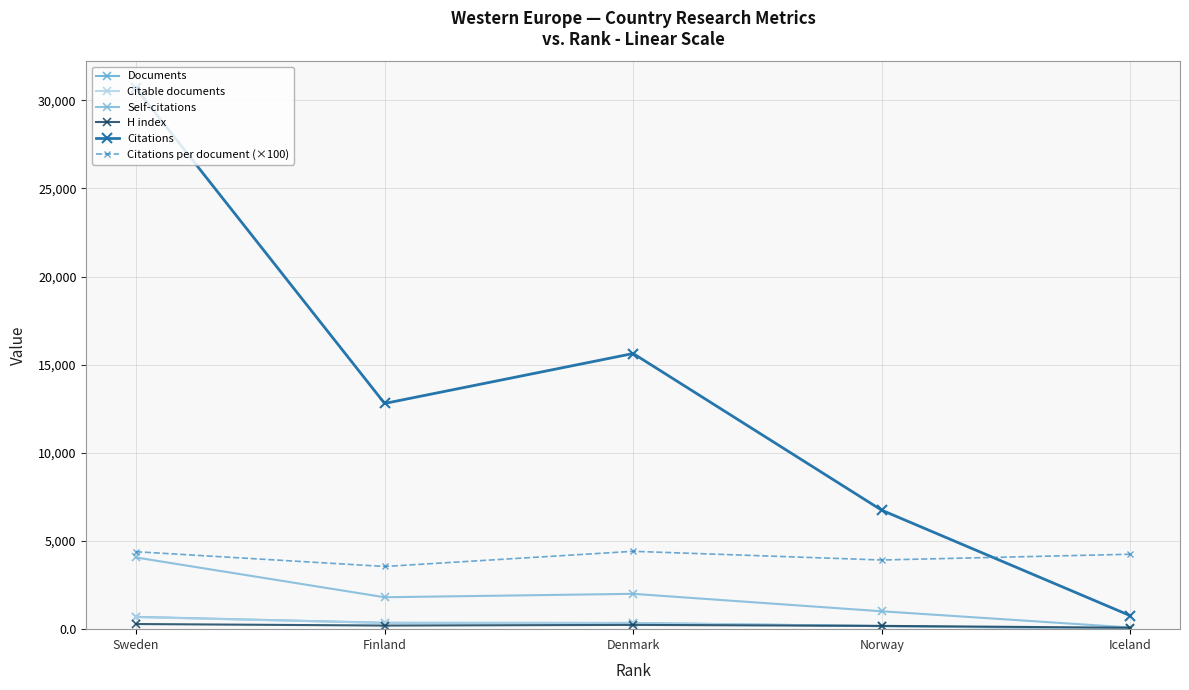

How many times do H index and Documents cross each other?

1